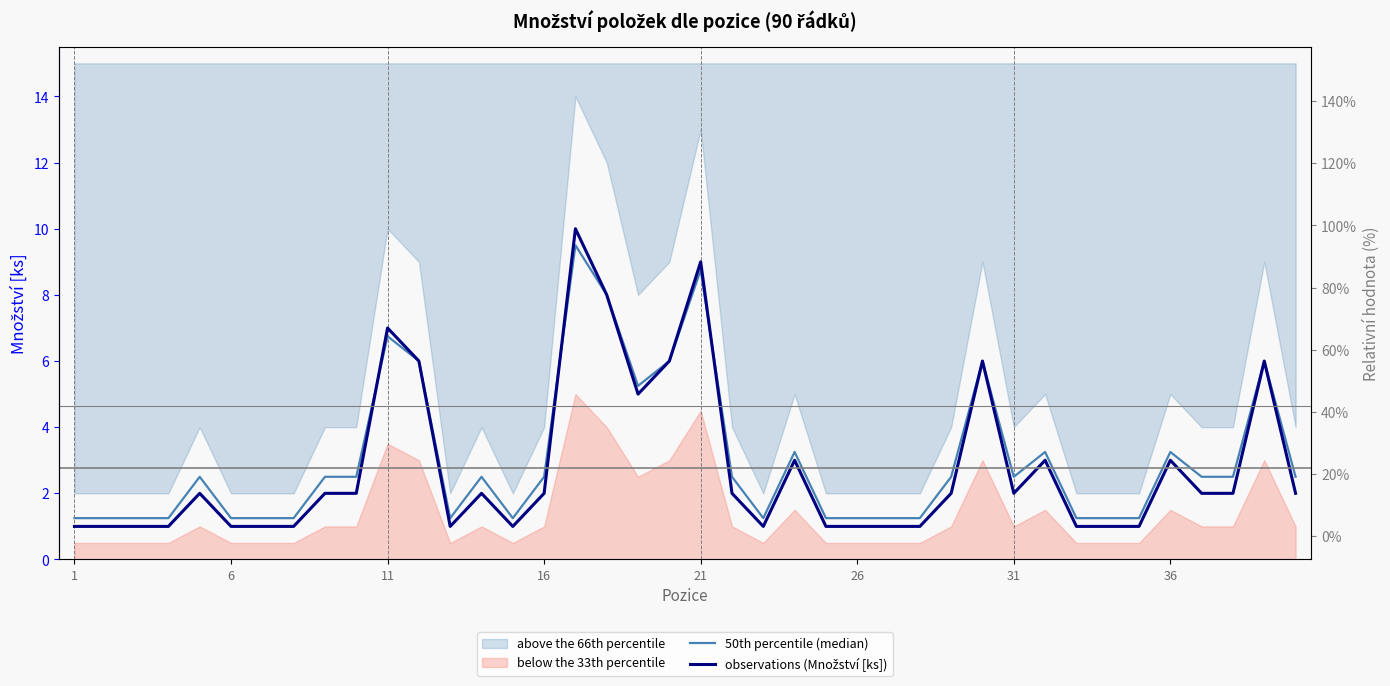

What is the spread (max minus min) of values at 8?

0.5